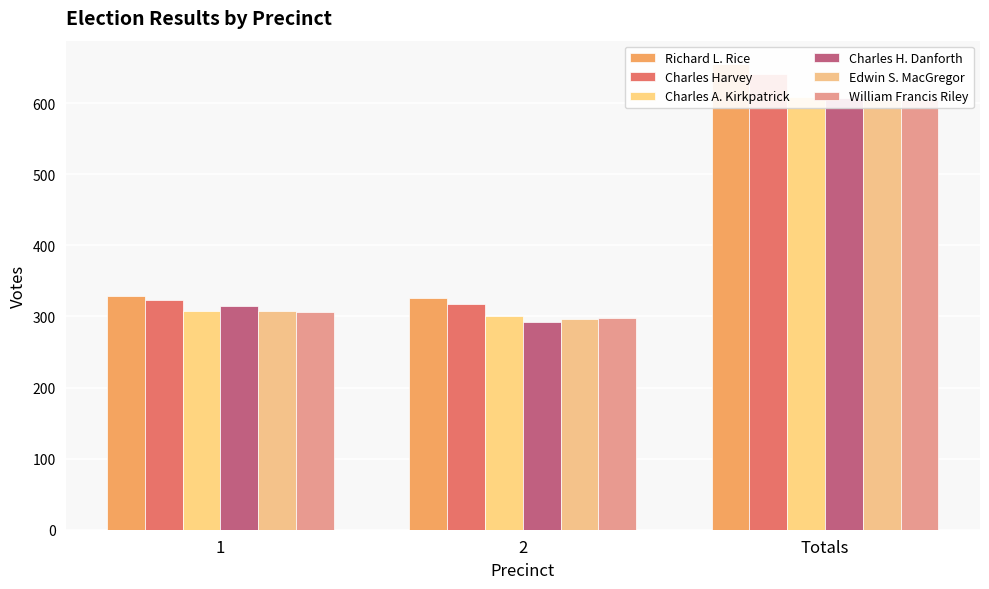

Between 1 and 2, which is larger?

1